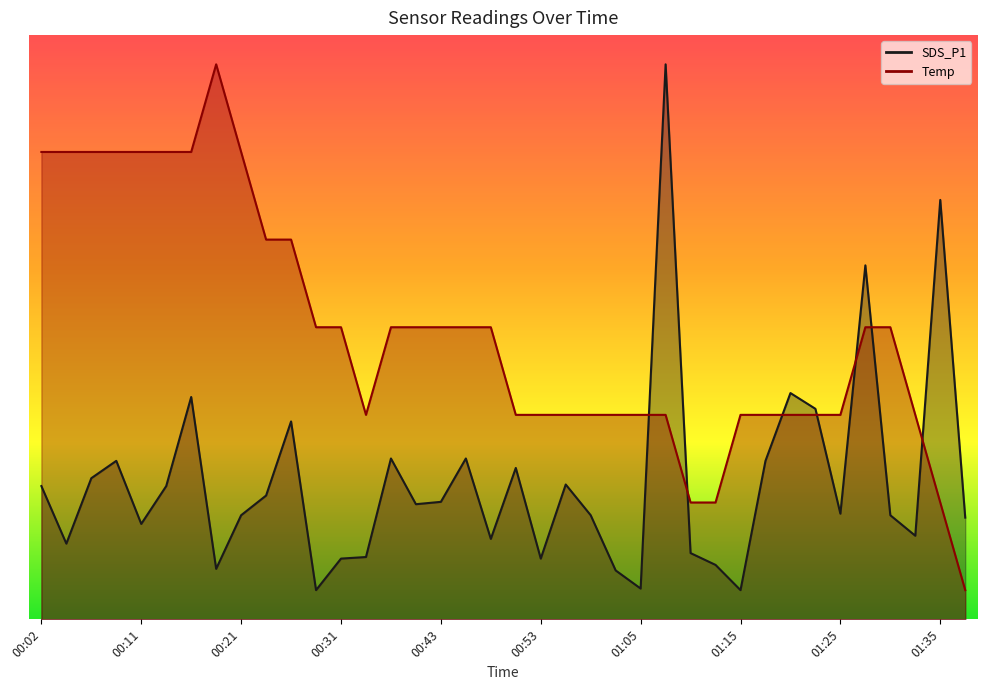

Reading left to right, what are all the values shown in this chart?

00:02=2.3	00:04=1.3	00:07=2.4	00:09=2.7	00:11=1.6	00:14=2.3	00:16=3.8	00:19=0.9	00:21=1.8	00:24=2.1	00:26=3.4	00:28=0.5	00:31=1.0	00:33=1.1	00:38=2.8	00:41=2.0	00:43=2.0	00:45=2.8	00:48=1.4	00:50=2.6	00:53=1.0	00:55=2.3	00:58=1.8	01:00=0.8	01:05=0.5	01:08=9.5	01:10=1.1	01:13=0.9	01:15=0.5	01:18=2.7	01:20=3.9	01:22=3.6	01:25=1.8	01:27=6.1	01:30=1.8	01:32=1.4	01:35=7.2	01:37=1.7